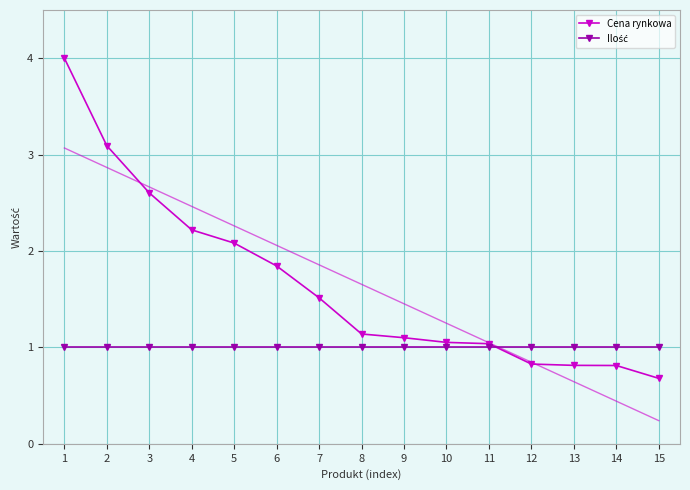

Does the chart have visible grid lines?

Yes